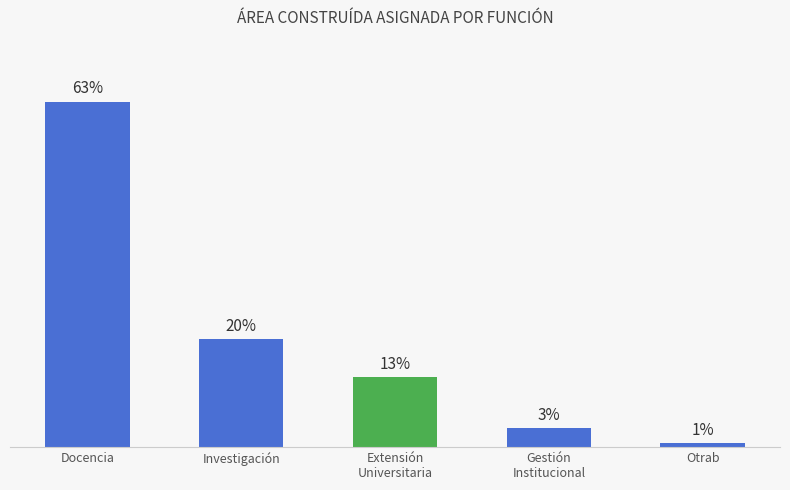

The value at Investigación is 5.3. True or false?

False